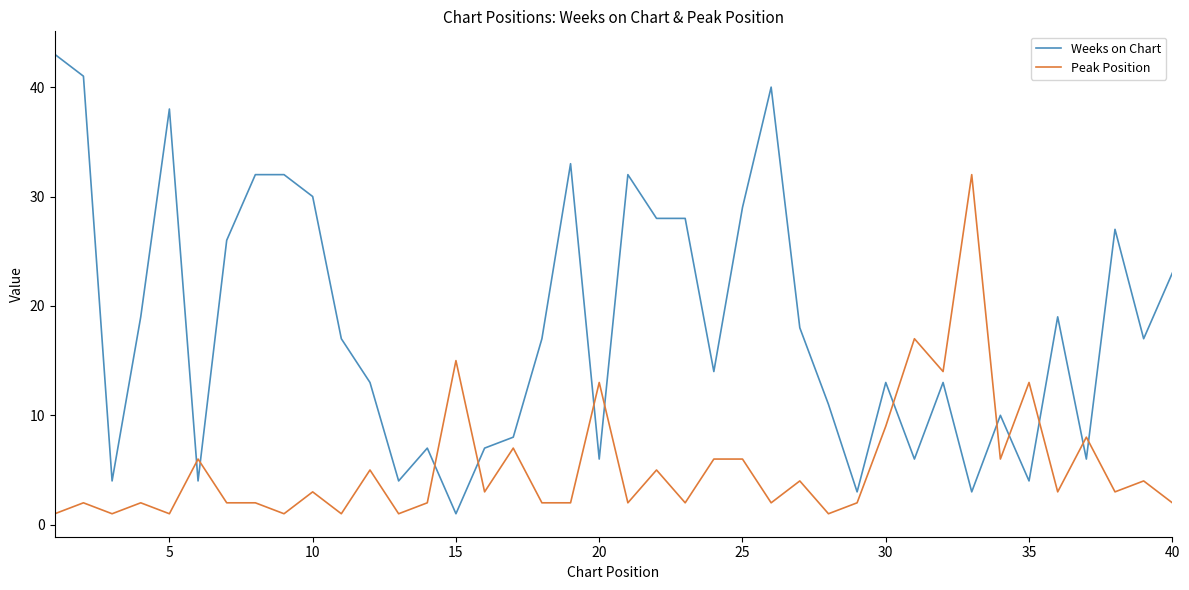

List the series in order of their overall mean, highest first.

Weeks on Chart, Peak Position